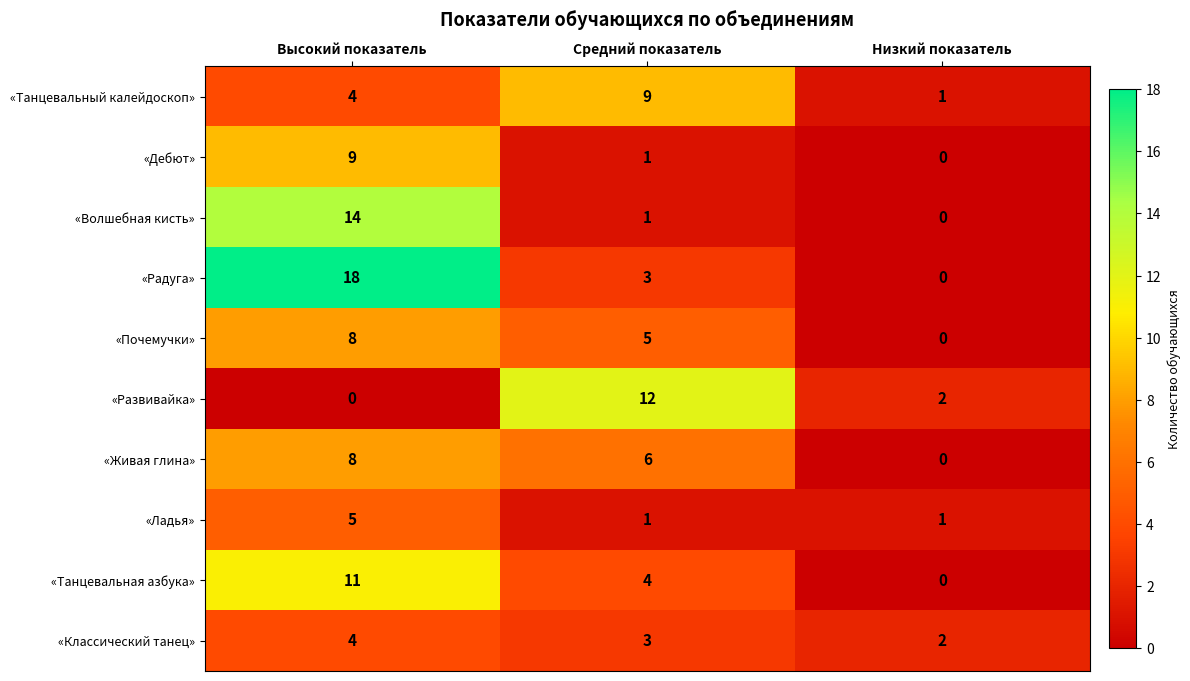

What is the total value across all series at Высокий показатель?

81